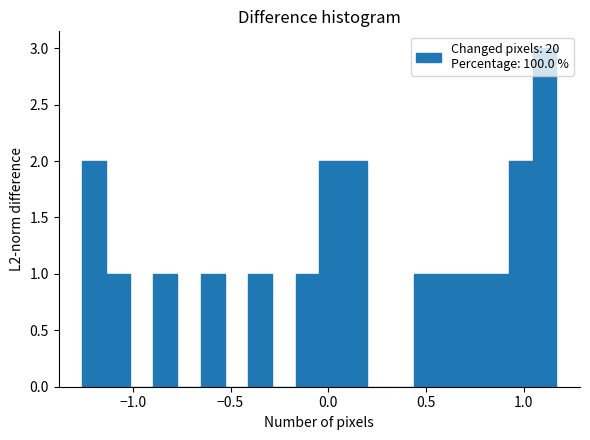

Around what value on the x-axis is the tallest bar? Give the approximate position of its centre, as read against the axis.

1.10